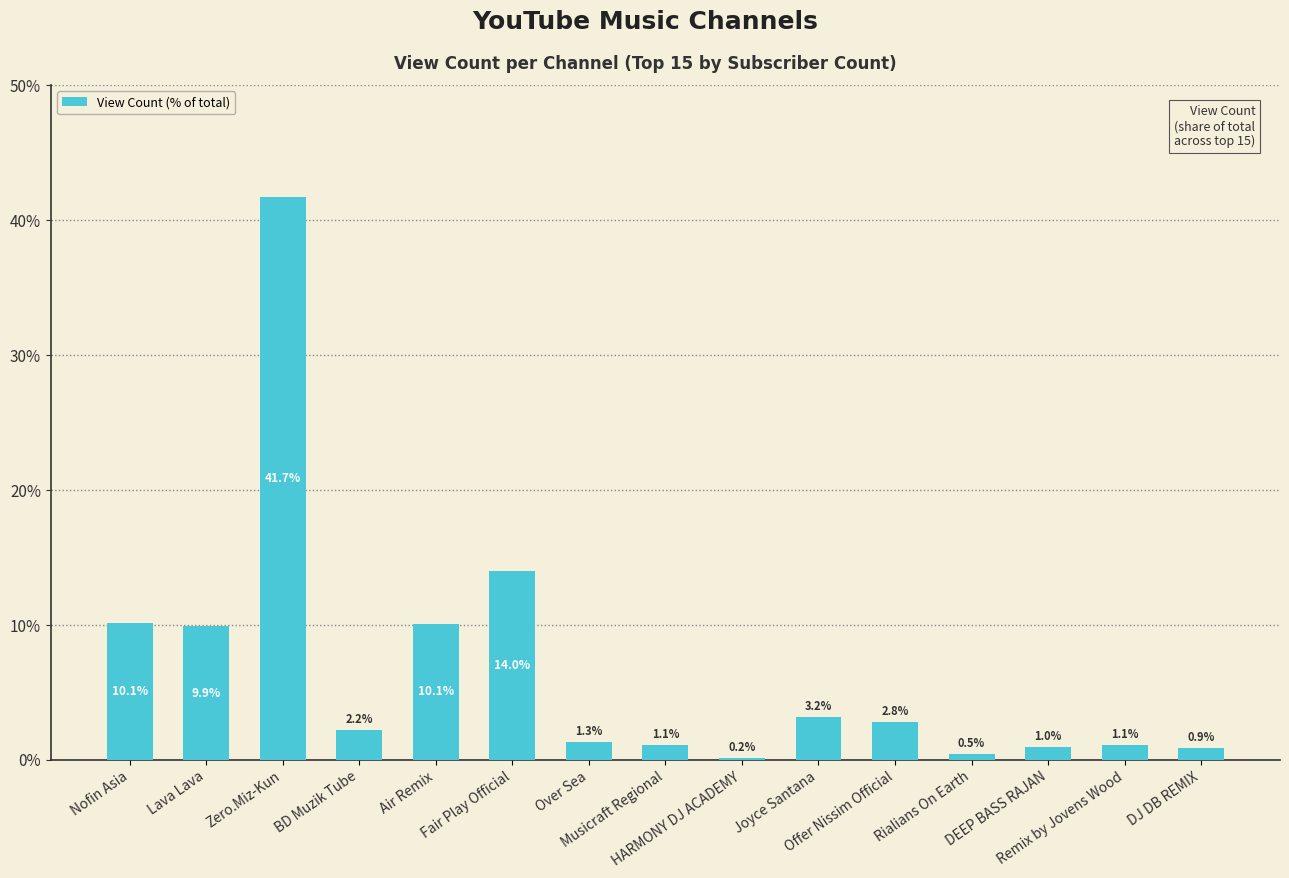

What is the minimum value shown in the chart?

0.2